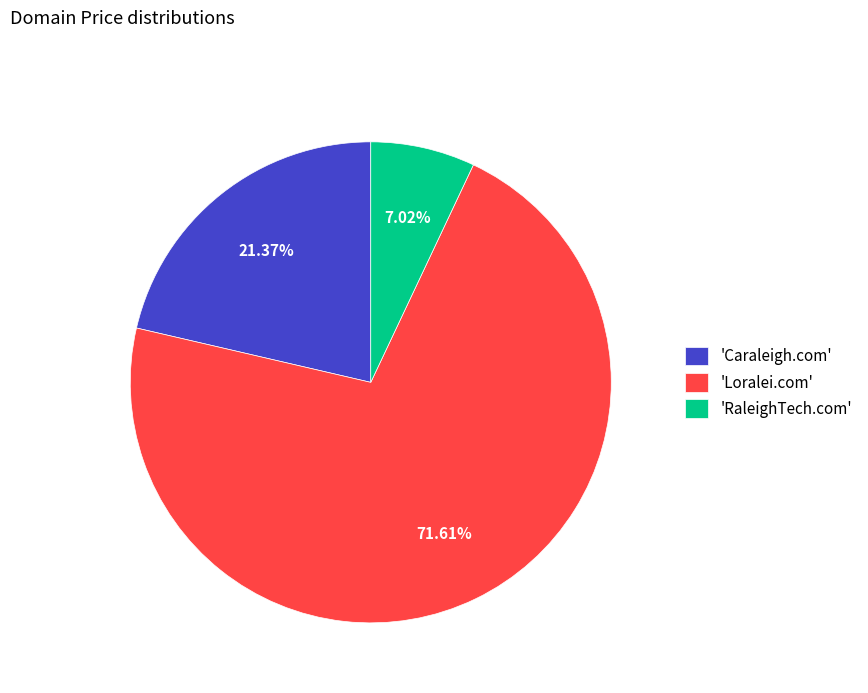

Is 'Loralei.com' the majority of the pie?

Yes